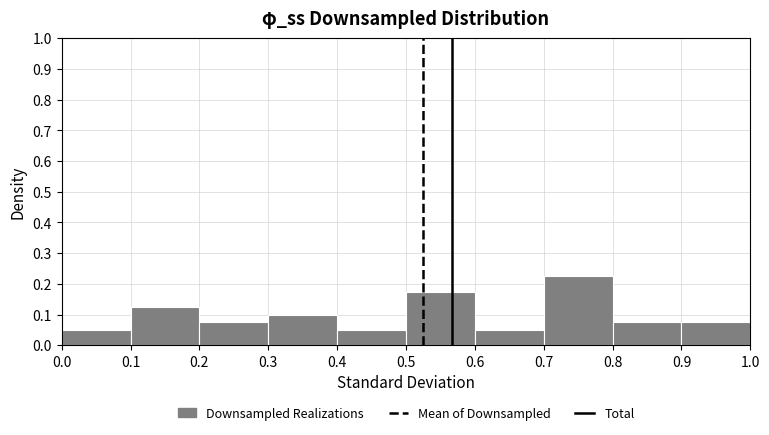

Reading left to right, transcribe this chart: for each bar, give the range it covers on the x-axis and its height. The values are not printed on the chart, so give them approximately, as read against the axis.

0.0 to 0.1: 0.05
0.1 to 0.2: 0.13
0.2 to 0.3: 0.08
0.3 to 0.4: 0.10
0.4 to 0.5: 0.05
0.5 to 0.6: 0.18
0.6 to 0.7: 0.05
0.7 to 0.8: 0.23
0.8 to 0.9: 0.08
0.9 to 1.0: 0.08